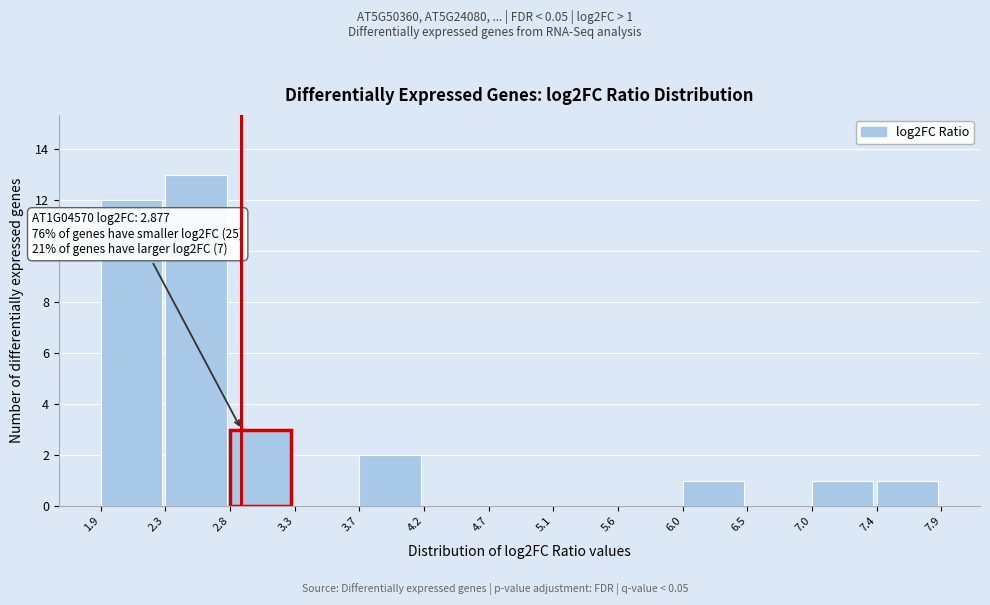

Which range on the x-axis has the tallest bar?

2.3 to 2.8